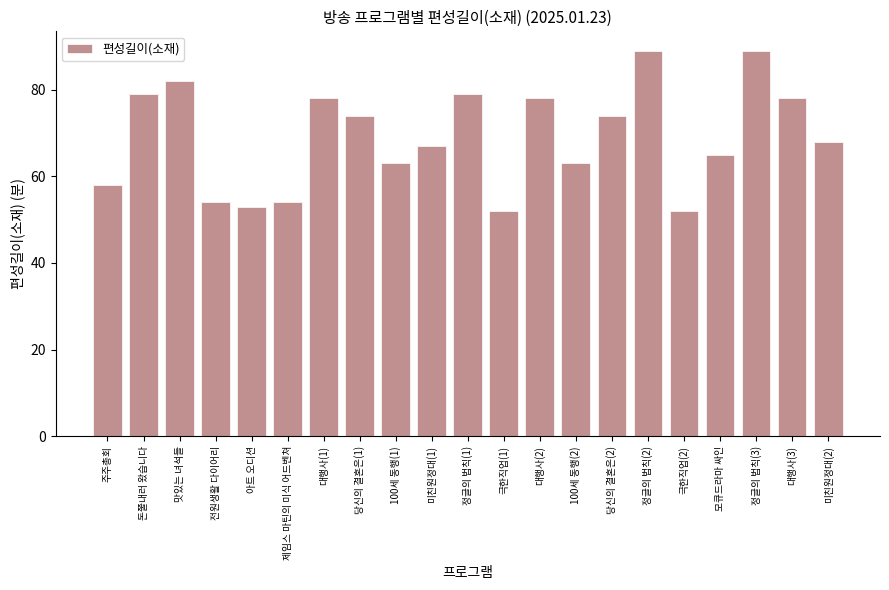

Is it true that the value at 미친원정대(1) is 107?

False